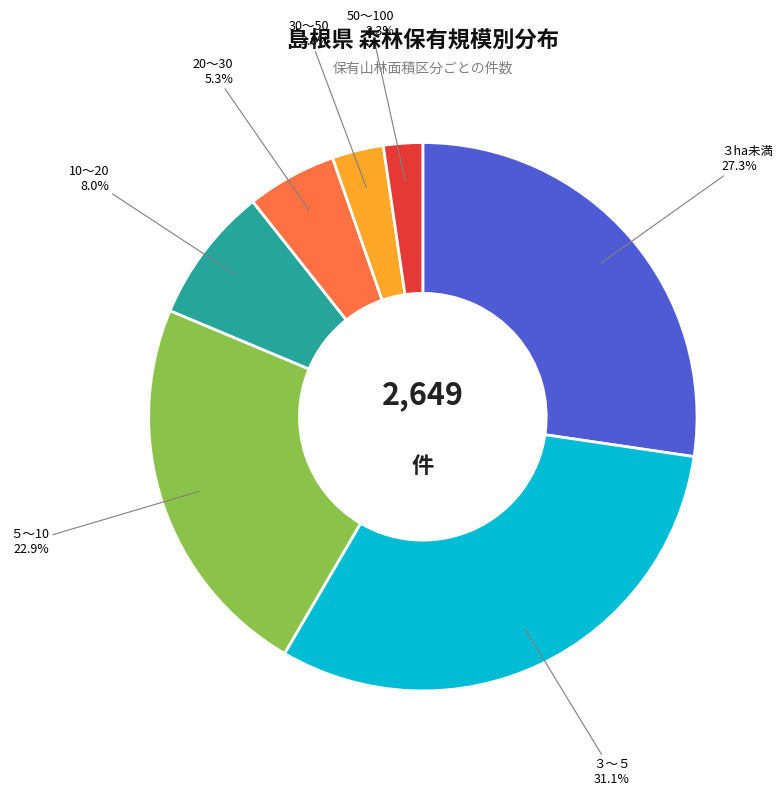

How many slices are in this pie chart?

7